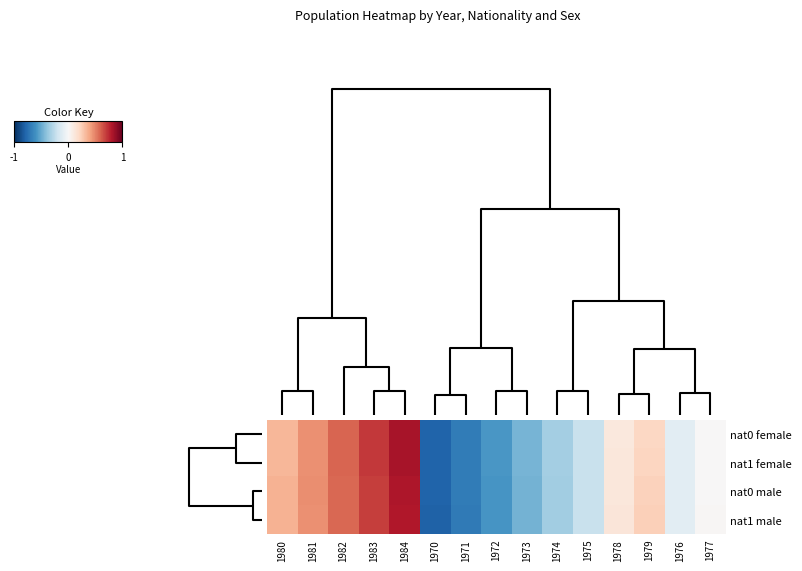

Which series has the largest range (max minus min)?

nat1 female